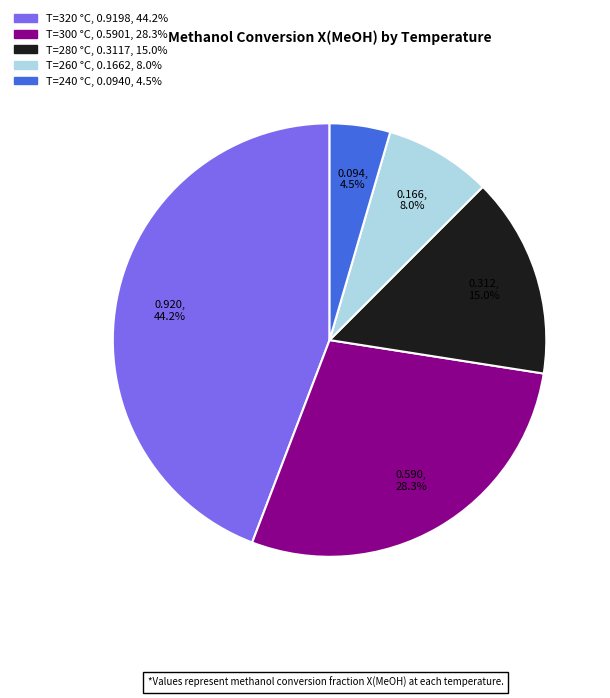

Is there a majority slice in this chart?

No